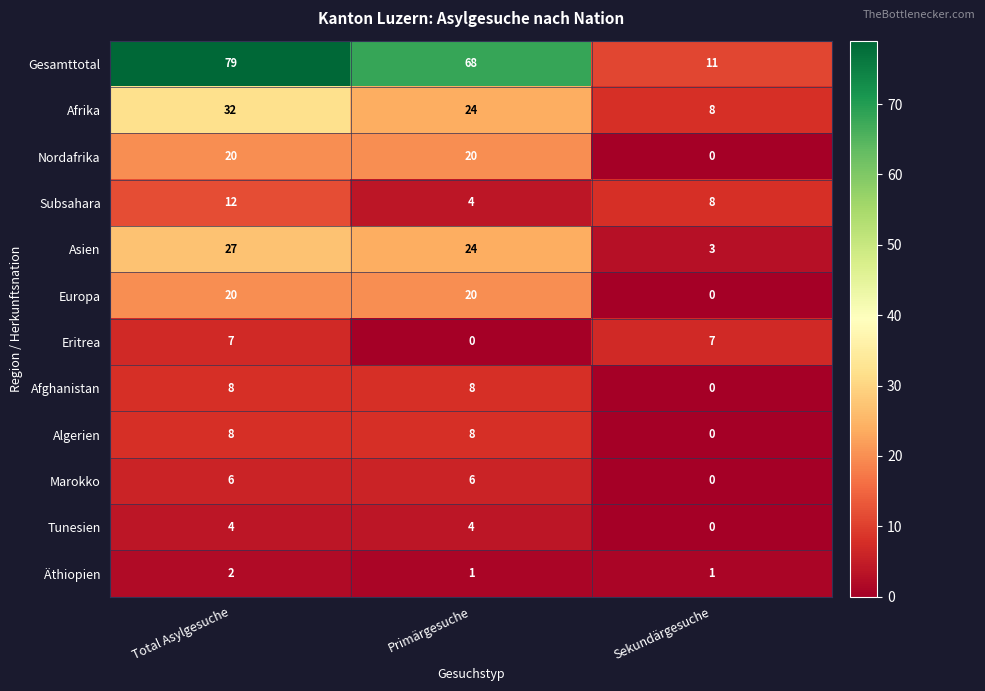

What is the spread (max minus min) of values at Total Asylgesuche?

77